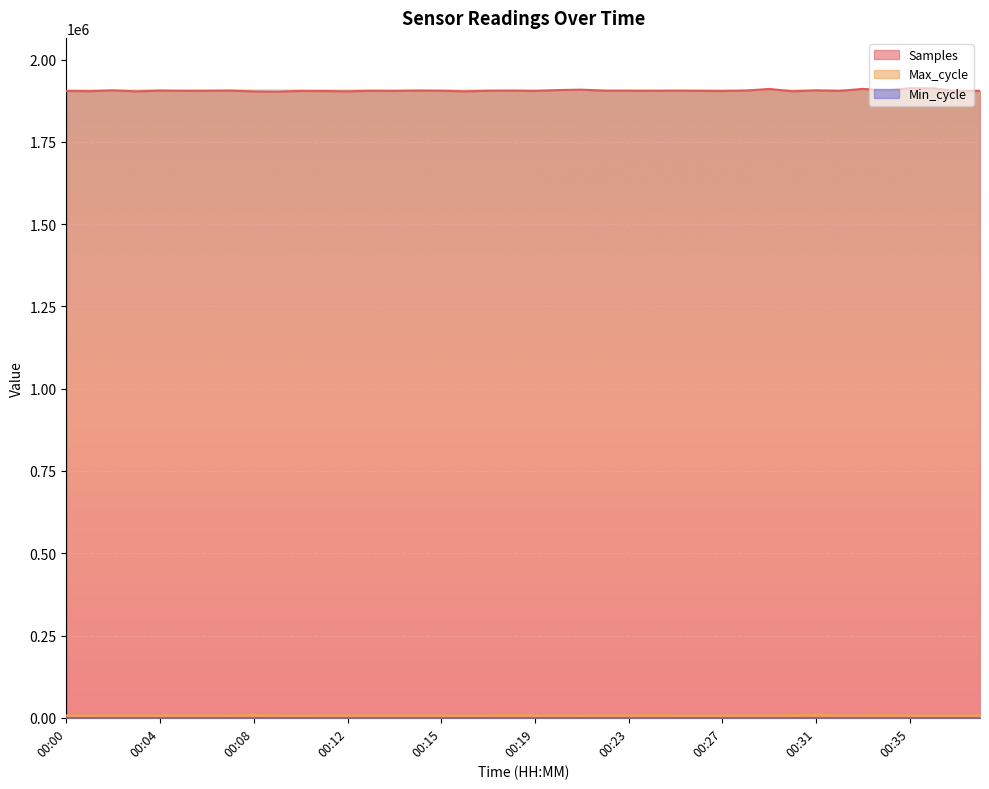

Which series has the largest range (max minus min)?

Samples